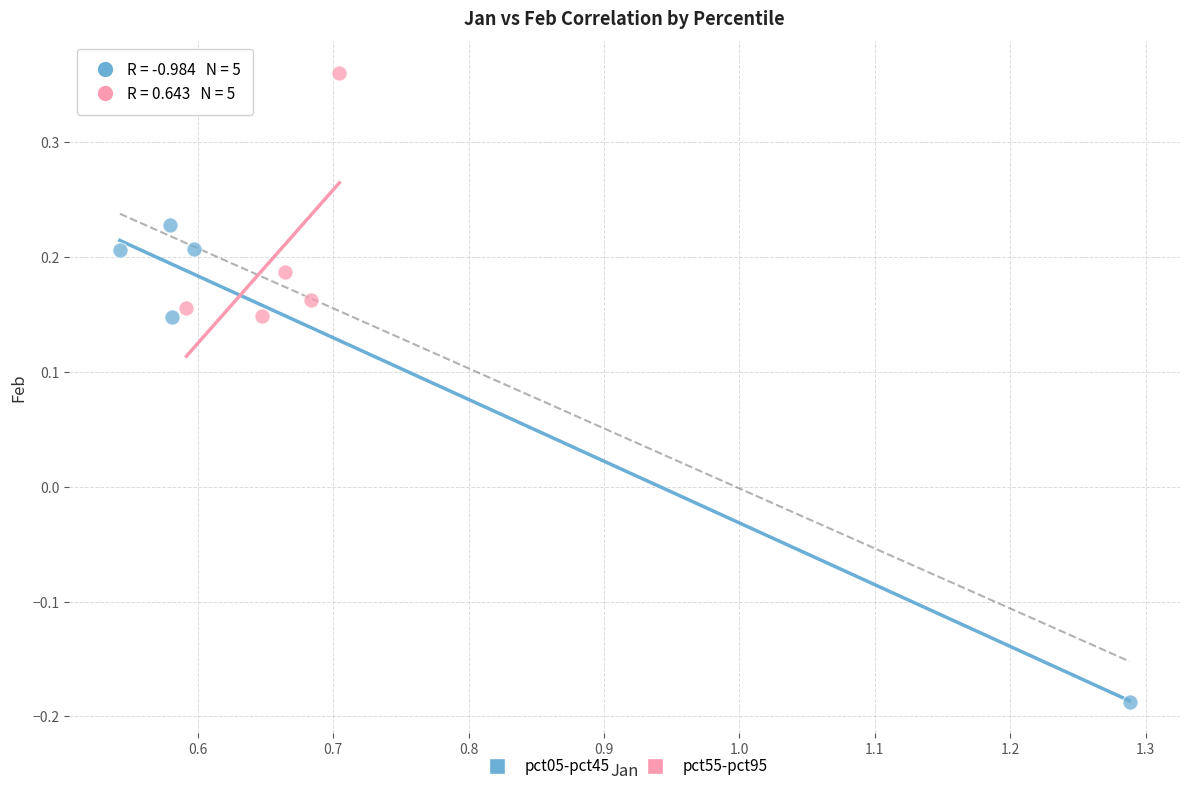

Which series contains the lowest Y value?

pct05-pct45